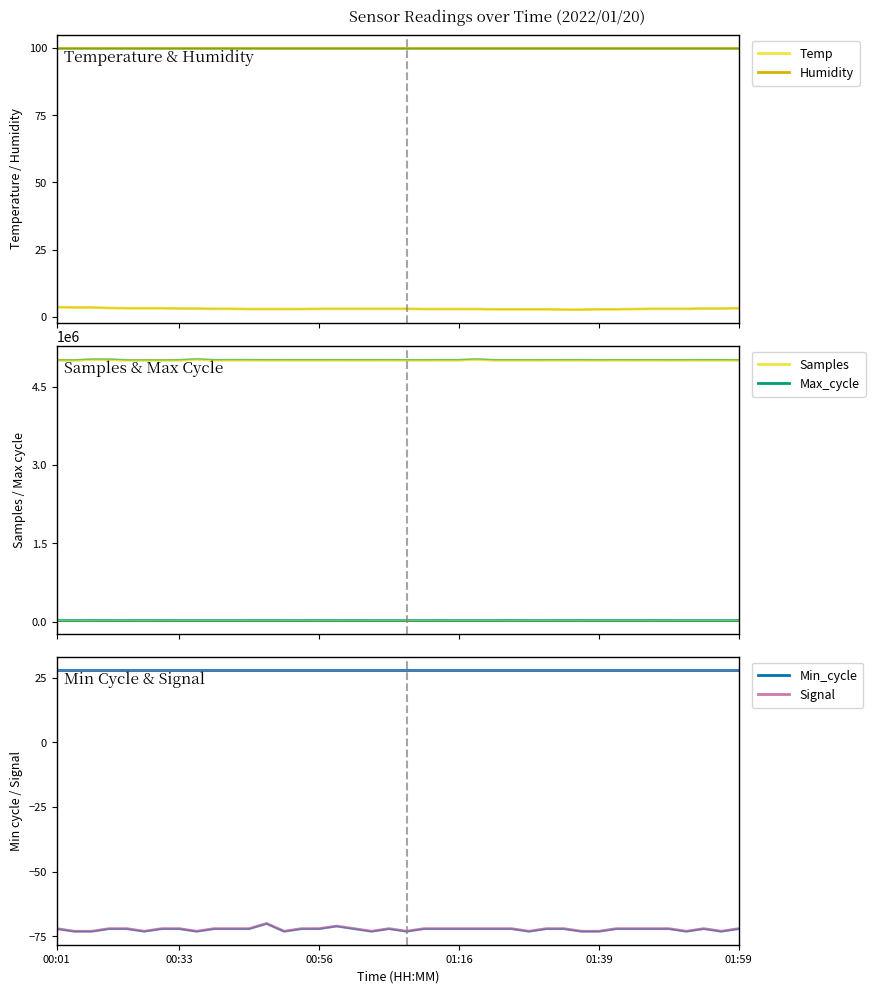

At which category does Samples reach its first local peak?

00:09